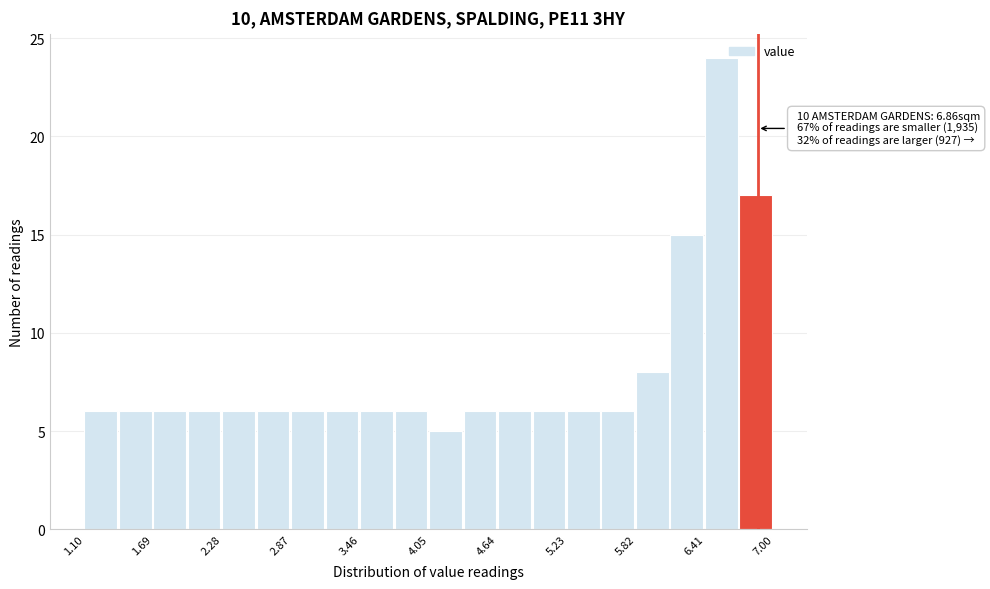

Read against the x-axis, roughly where is the centre of the tallest bar?

6.6